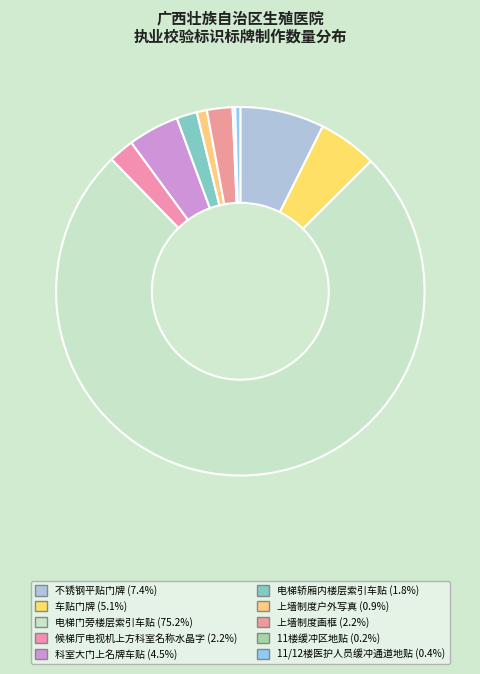

To the nearest percent, what is the combined percentage of 电梯门旁楼层索引车贴 and 上墙制度画框?

77%